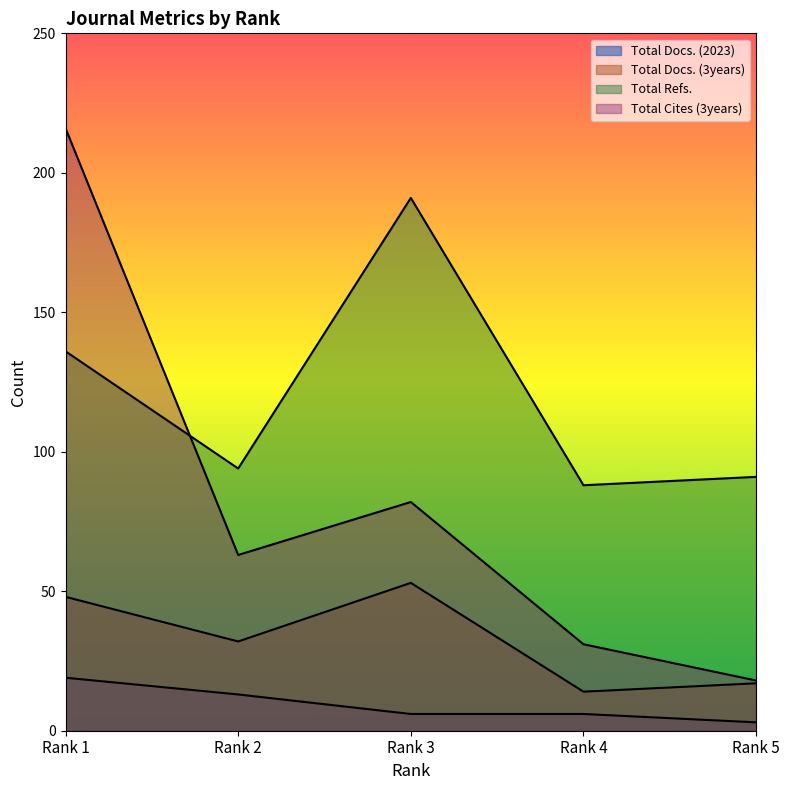

How many data points does each series have?

5